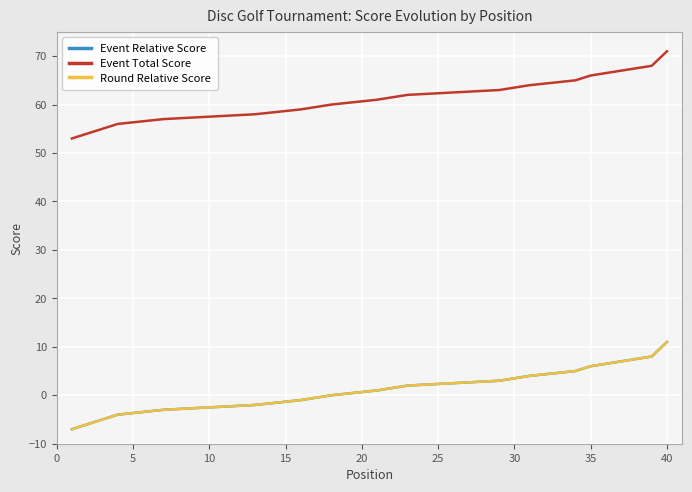

What is the value of the Round Relative Score point at the 9th from the left?

-3